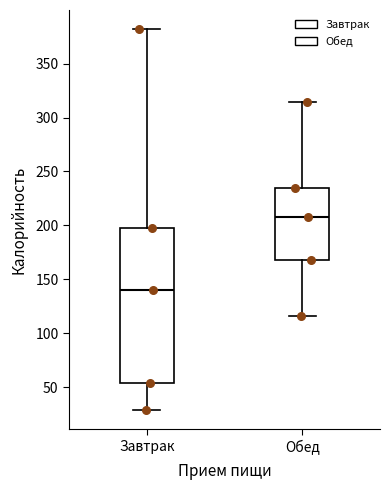

Reading left to right, read every box against the y-axis: the position of its median line, the range the box covers, and the ends of its whiskers. The values are not printed on the chart, so give them approximately, as read against the axis.

Завтрак: median 140, box 55 to 200, whiskers 30 to 380
Обед: median 210, box 170 to 235, whiskers 115 to 315